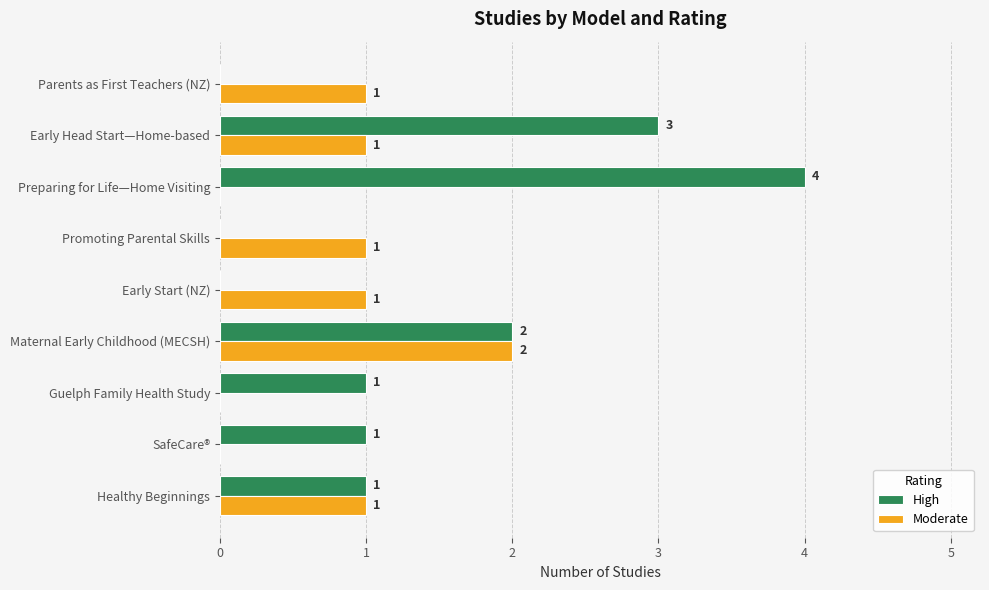

Is it true that High equals 2 at Promoting Parental Skills?

False